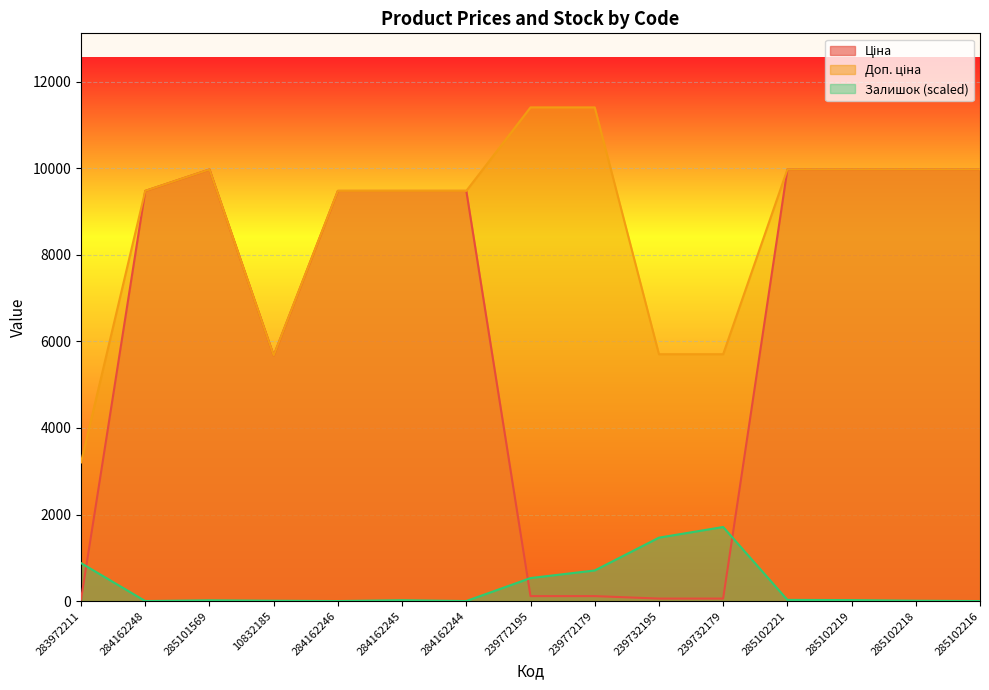

What position from the right is 283972211?

15